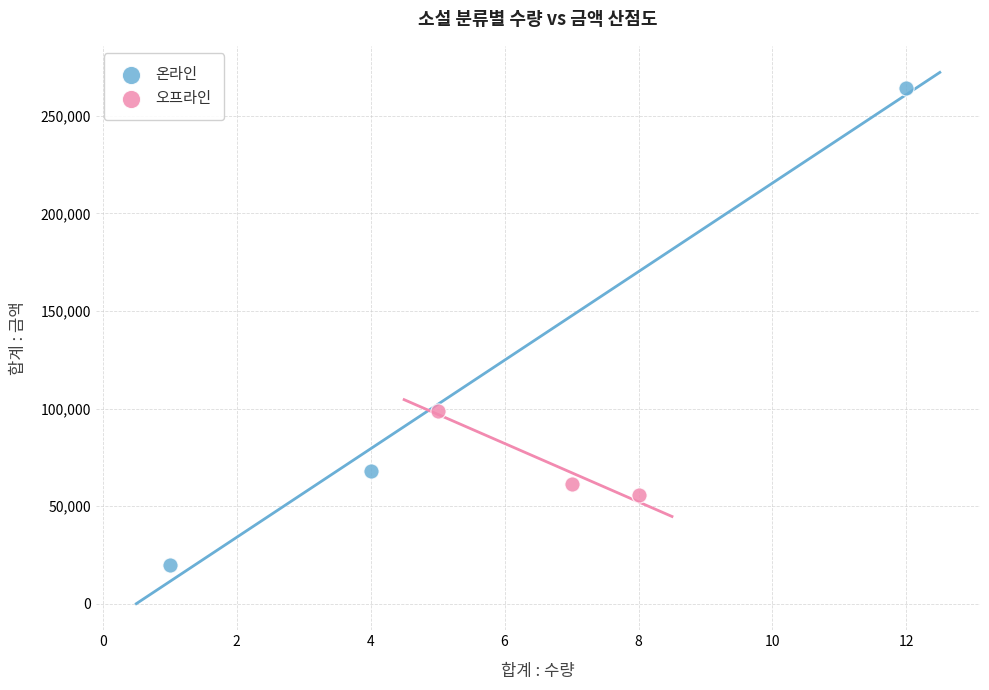

Which series contains the highest Y value?

온라인